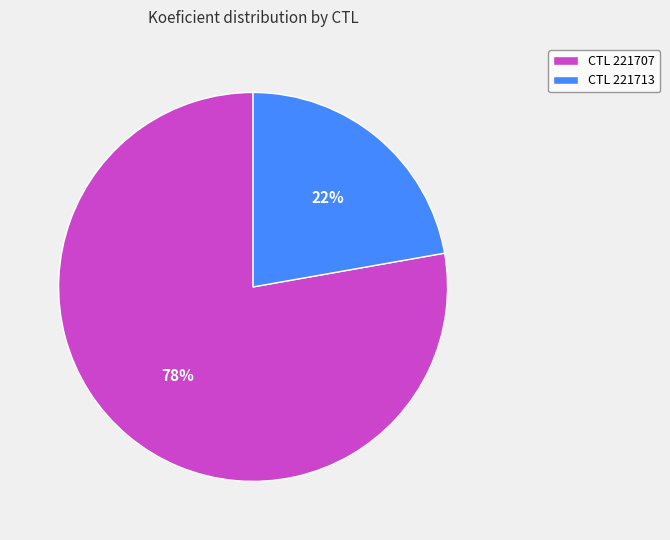

Which category accounts for the majority?

CTL 221707